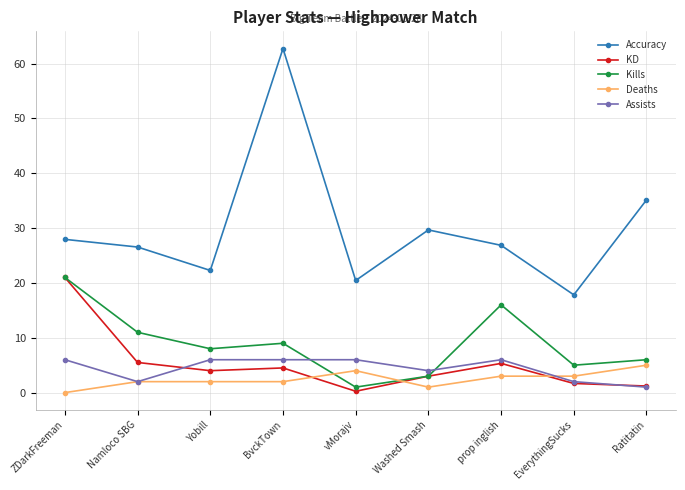

Where is the first local minimum for Accuracy?

Yobill